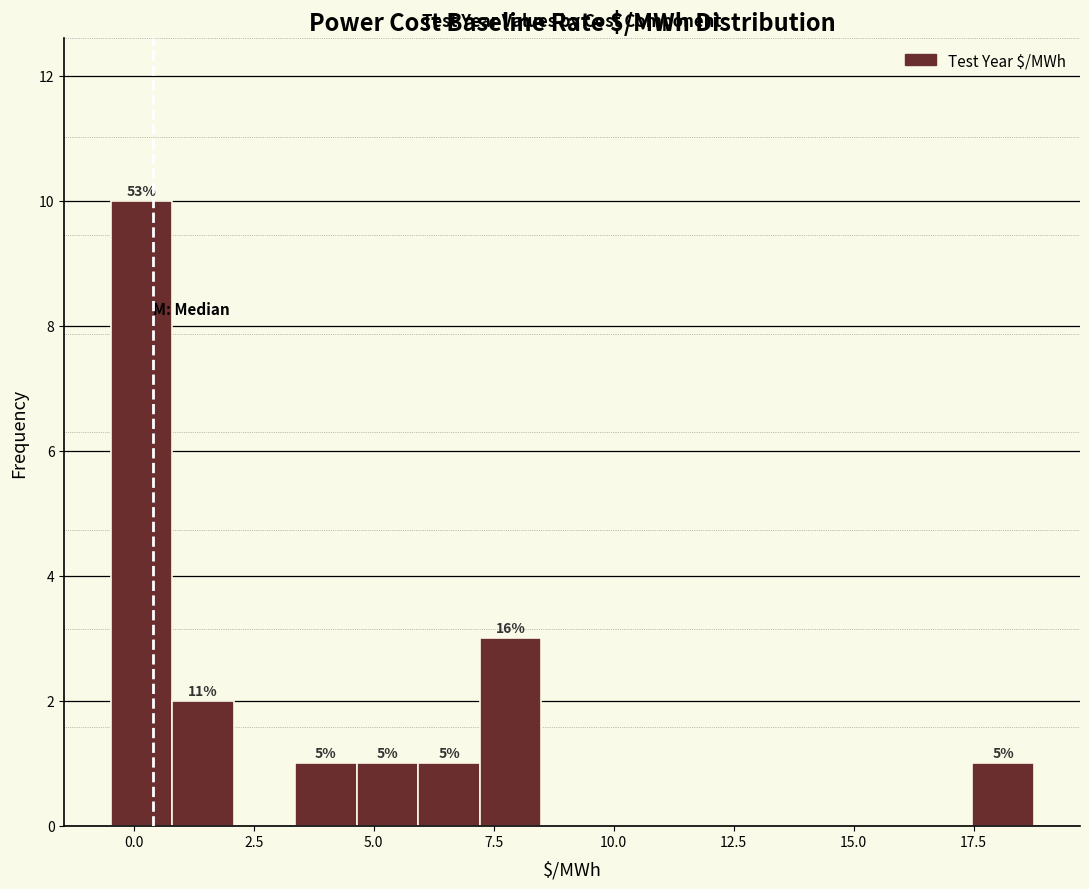

Read against the x-axis, roughly where is the centre of the tallest bar?

0.0